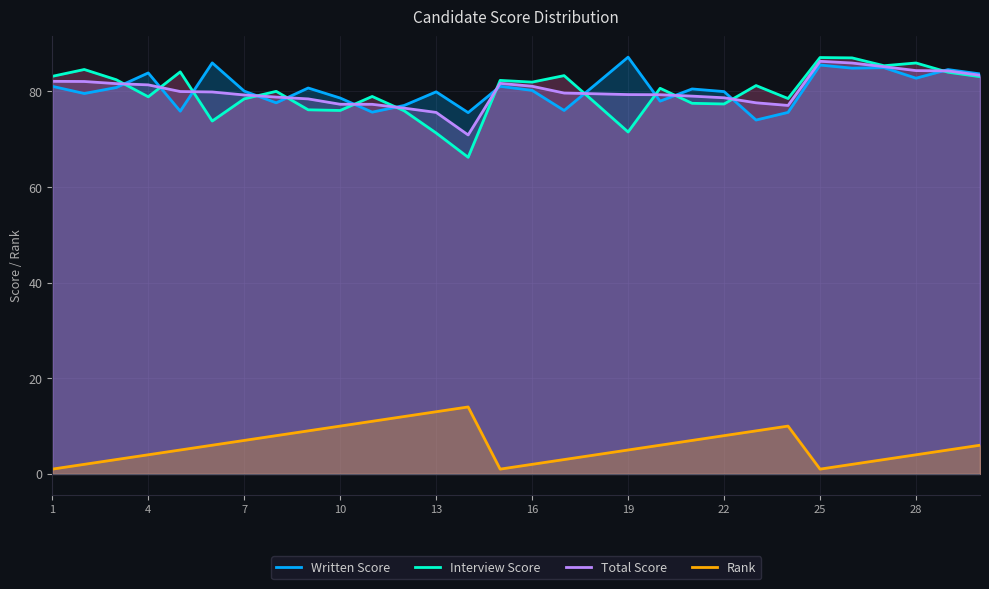

What is the sum of the Written Score values at 10 and 25?

164.1